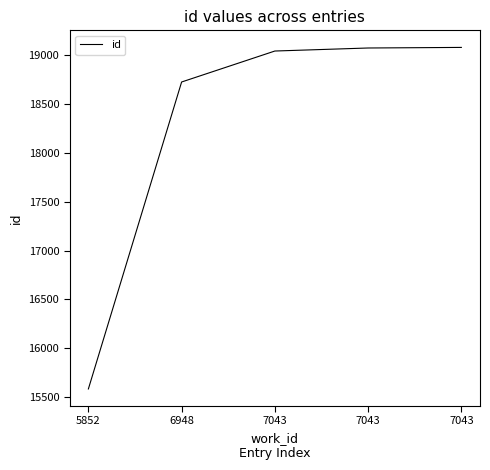

What is the average value?

18301